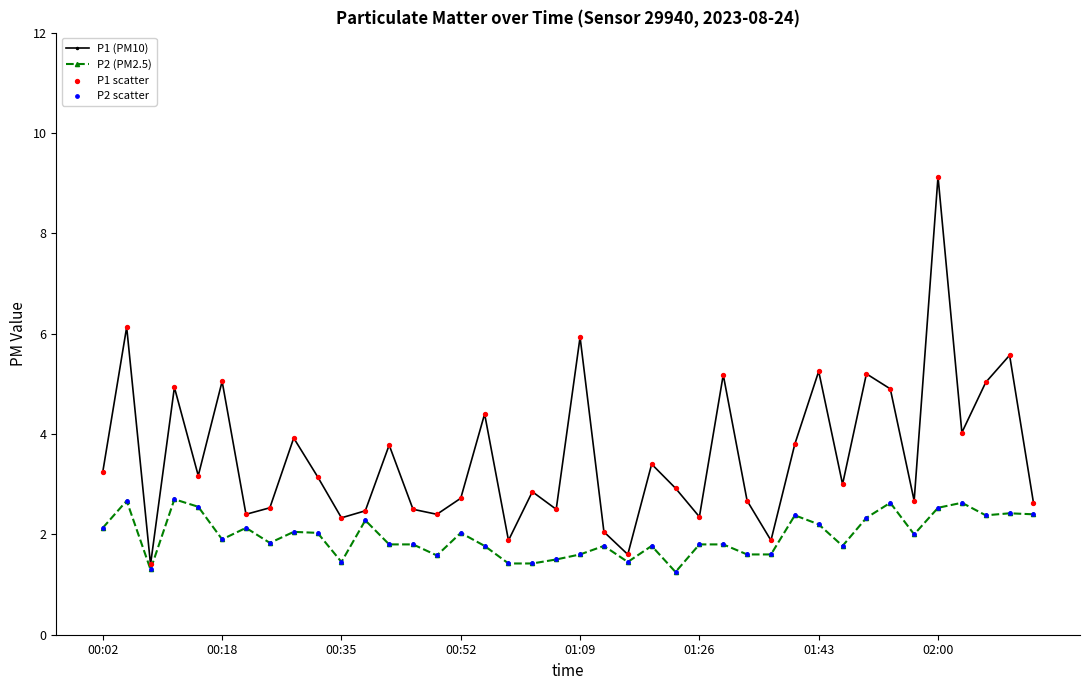

Which series has the largest total across all categories?

P1 (PM10)